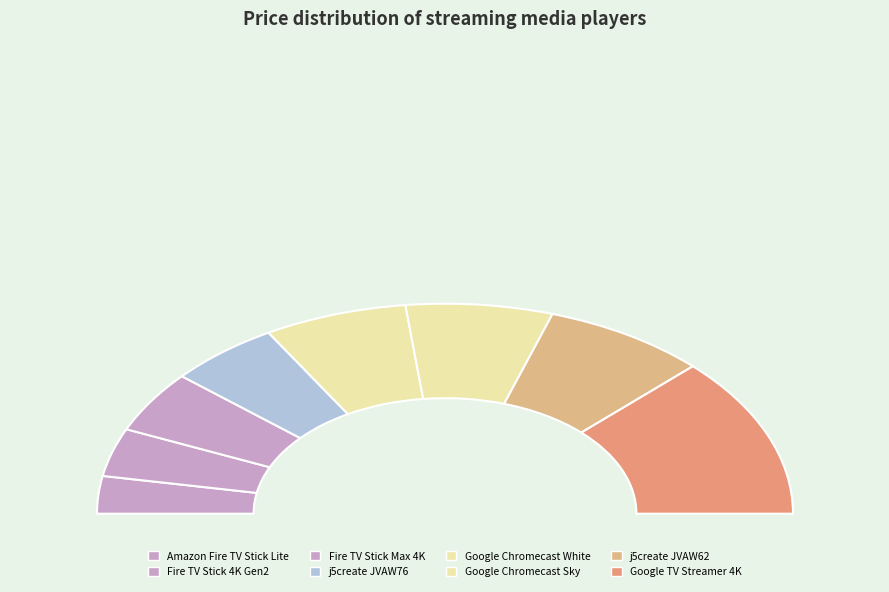

Count the number of slices in the pie.

8